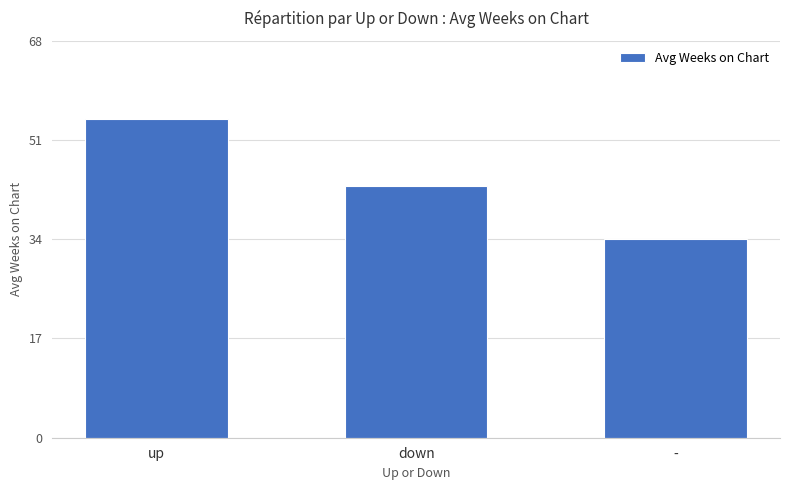

List the labels in order of value, largest first.

up, down, -